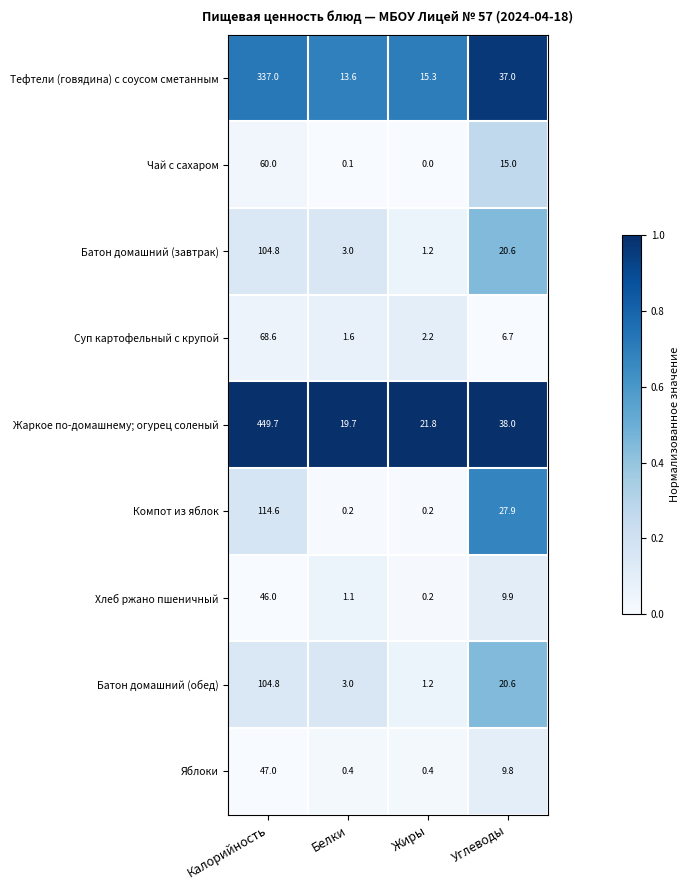

At which category is the sum across all series the highest?

Калорийность